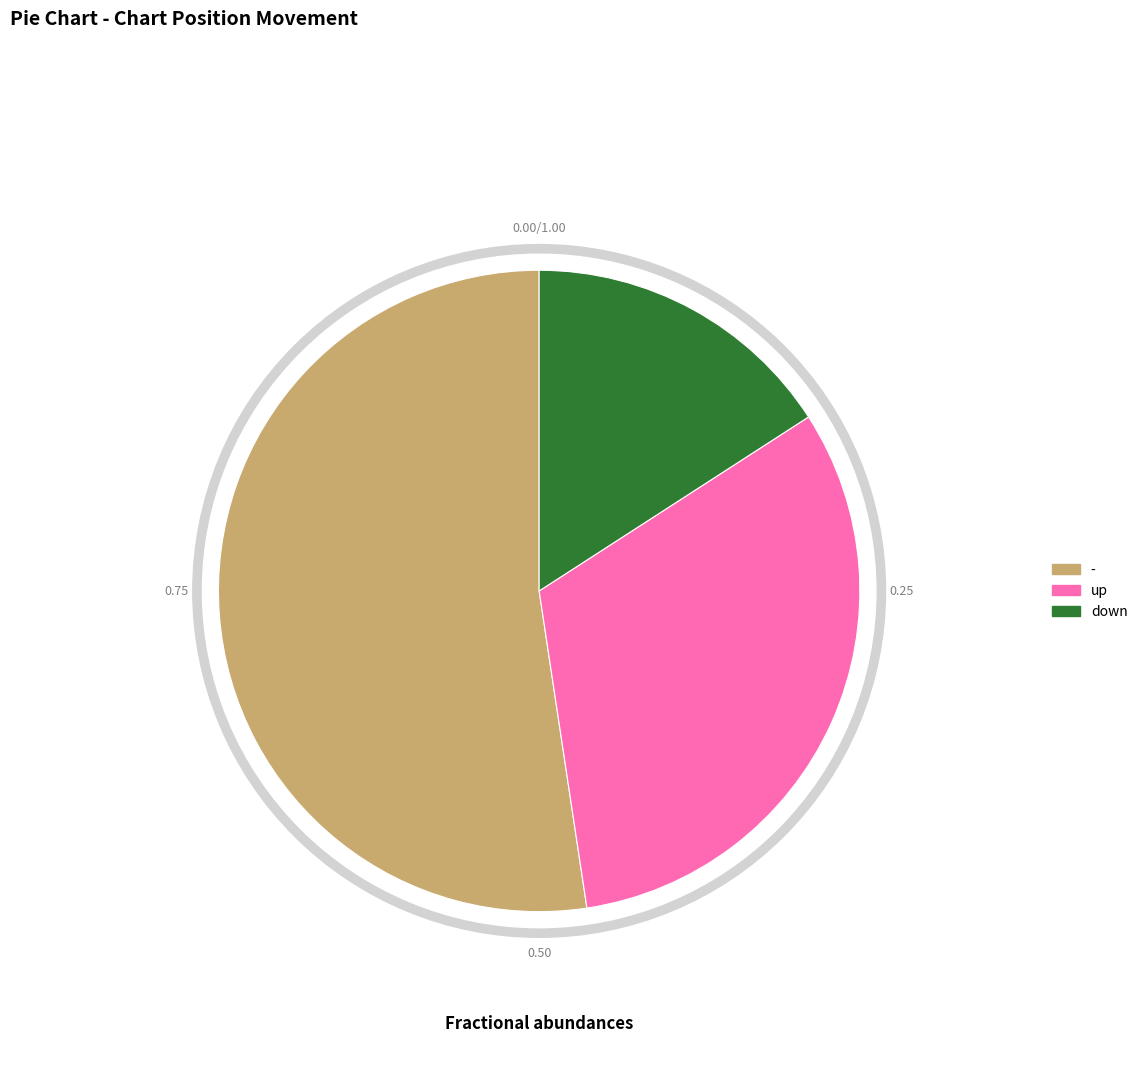

What is the change in value from - to up?

-13